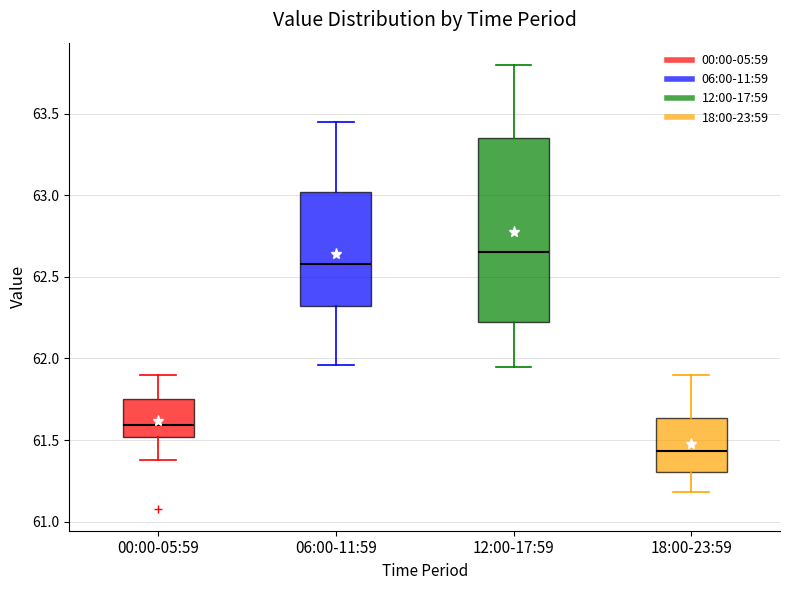

Reading left to right, read every box against the y-axis: the position of its median line, the range the box covers, and the ends of its whiskers. The values are not printed on the chart, so give them approximately, as read against the axis.

00:00-05:59: median 61.60, box 61.50 to 61.75, whiskers 61.40 to 61.90
06:00-11:59: median 62.60, box 62.30 to 63.00, whiskers 61.95 to 63.45
12:00-17:59: median 62.65, box 62.25 to 63.35, whiskers 61.95 to 63.80
18:00-23:59: median 61.45, box 61.30 to 61.65, whiskers 61.20 to 61.90